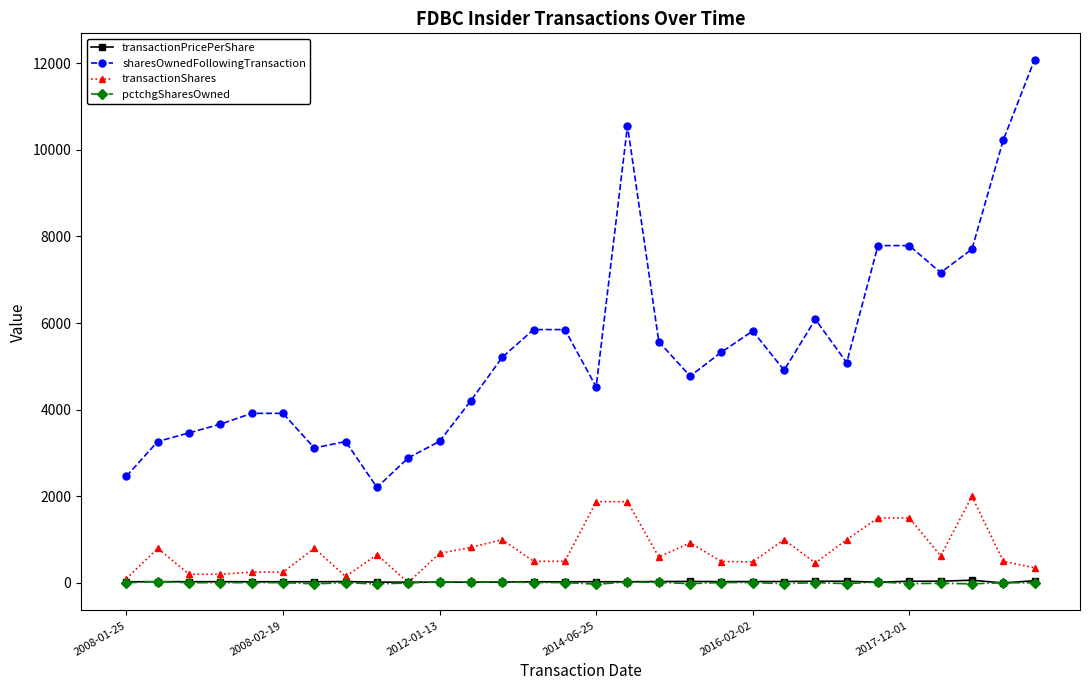

True or false: pctchgSharesOwned and sharesOwnedFollowingTransaction cross at least once.

False